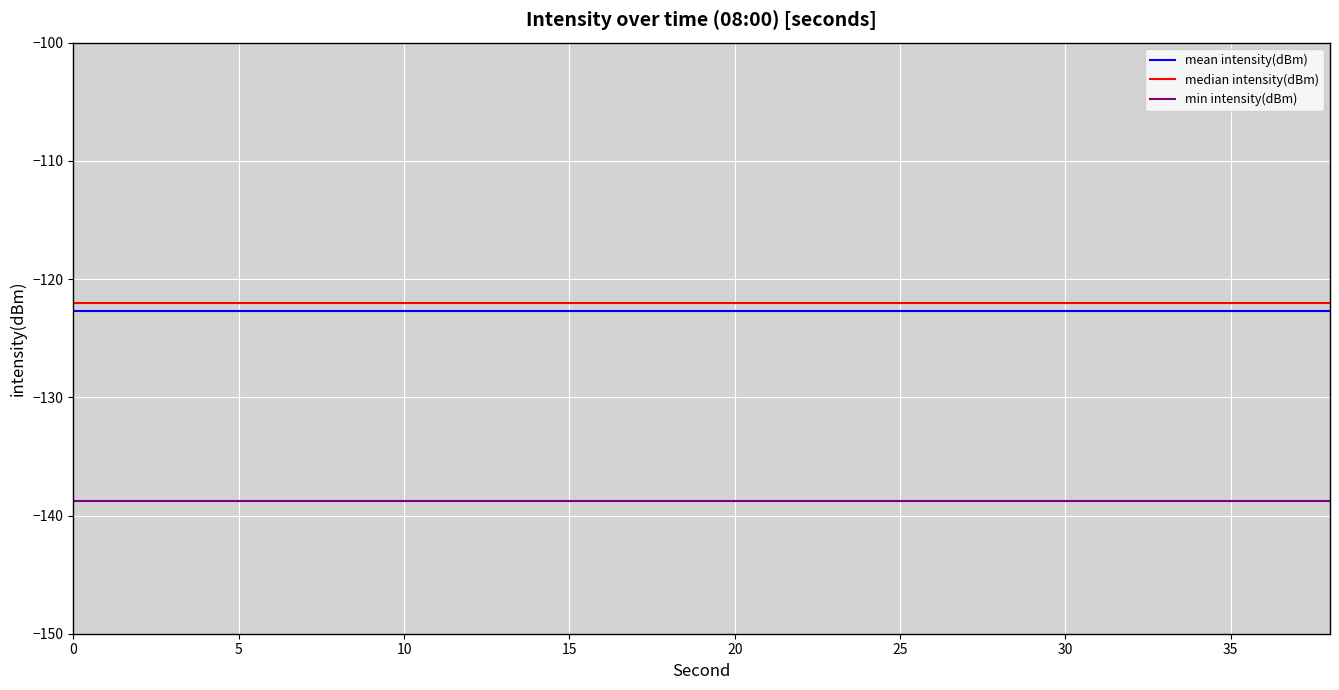

True or false: min intensity(dBm) and median intensity(dBm) intersect in this chart.

False